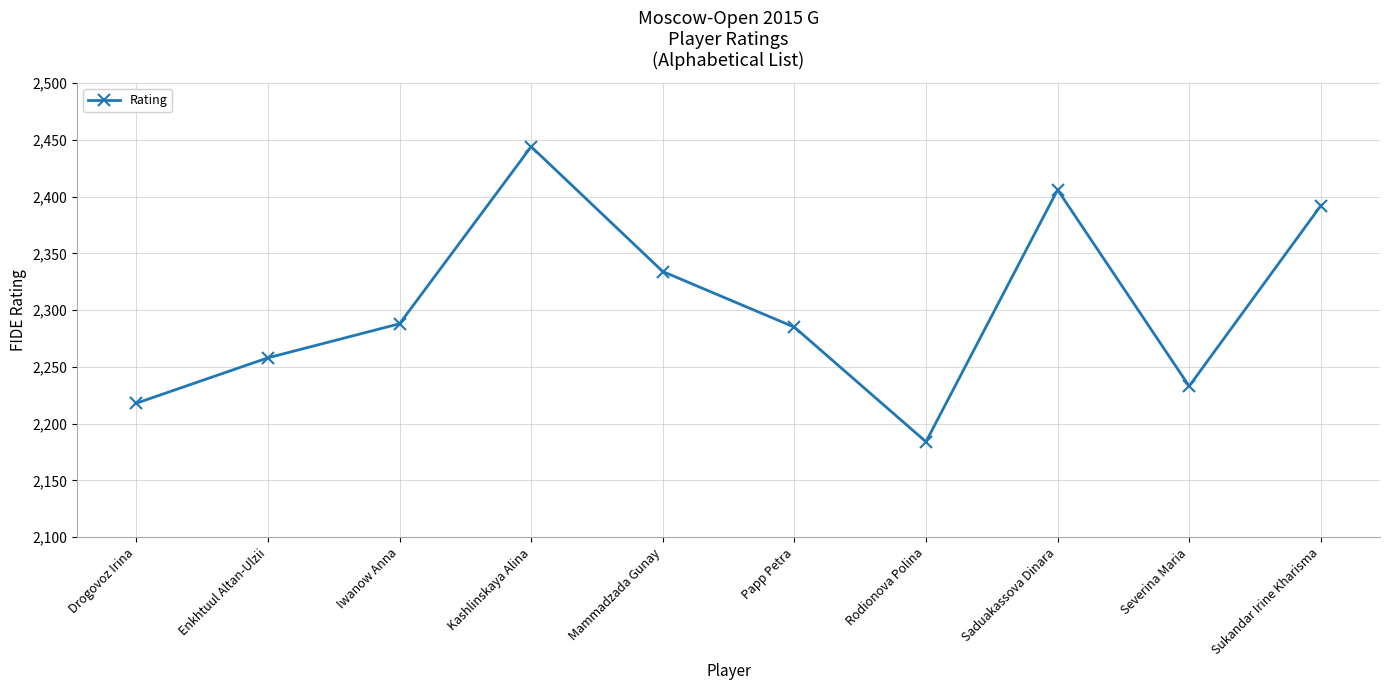

The chart shows a value of 2258 at Enkhtuul Altan-Ulzii. True or false?

True